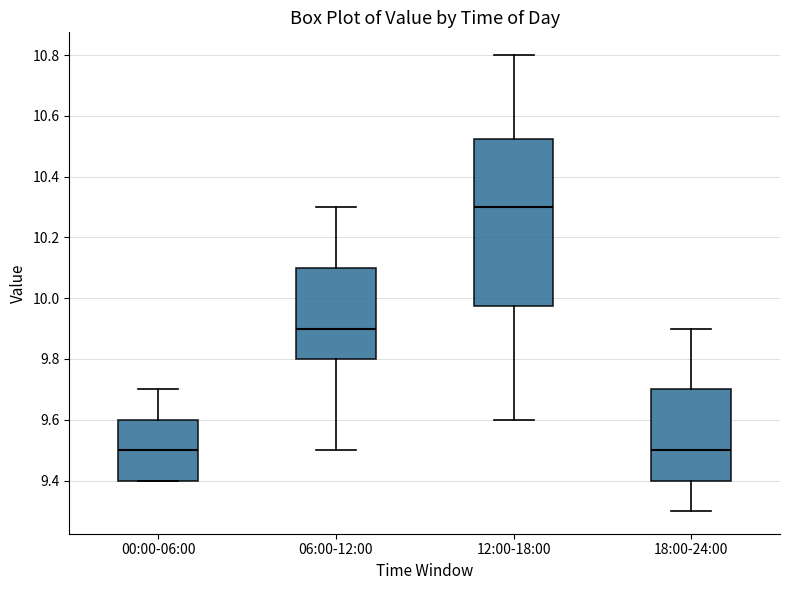

Reading left to right, read every box against the y-axis: the position of its median line, the range the box covers, and the ends of its whiskers. The values are not printed on the chart, so give them approximately, as read against the axis.

00:00-06:00: median 9.50, box 9.40 to 9.60, whiskers 9.40 to 9.70
06:00-12:00: median 9.90, box 9.80 to 10.10, whiskers 9.50 to 10.30
12:00-18:00: median 10.30, box 9.98 to 10.52, whiskers 9.60 to 10.80
18:00-24:00: median 9.50, box 9.40 to 9.70, whiskers 9.30 to 9.90